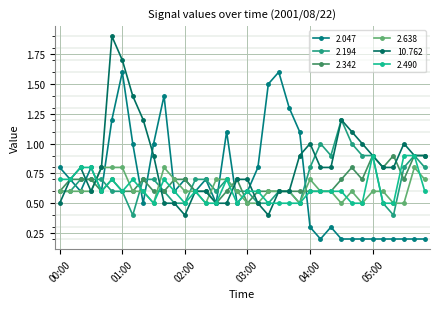

Which category has the highest value in the 2.490 series?

05:00